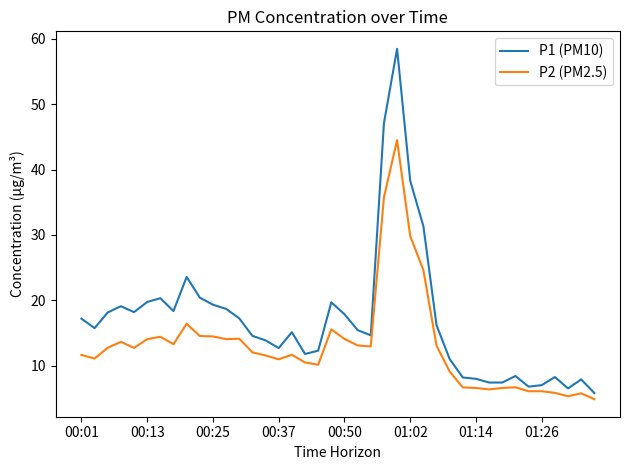

What is the sum of all P2 (PM2.5) values?

523.9